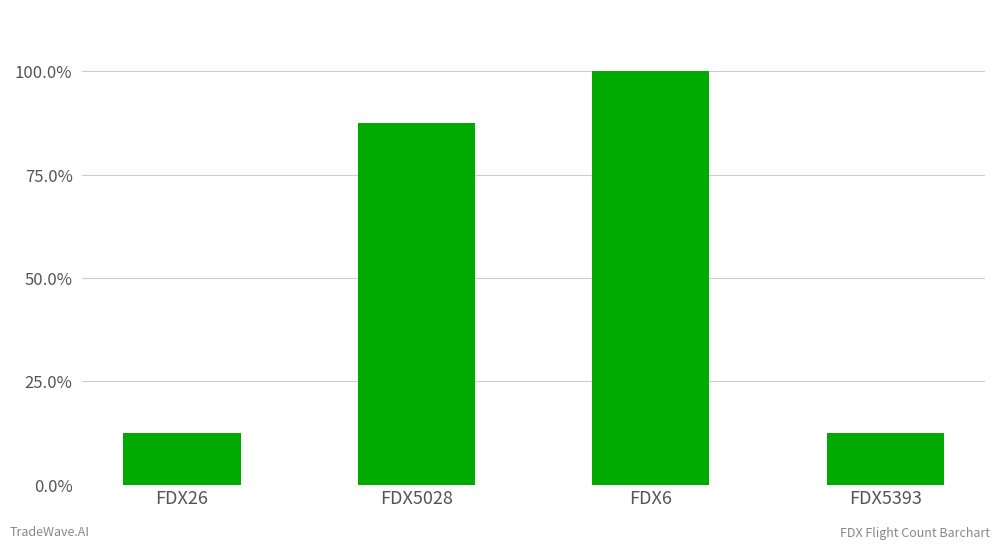

Reading left to right, what are all the values shown in this chart?

FDX26=1	FDX5028=7	FDX6=8	FDX5393=1